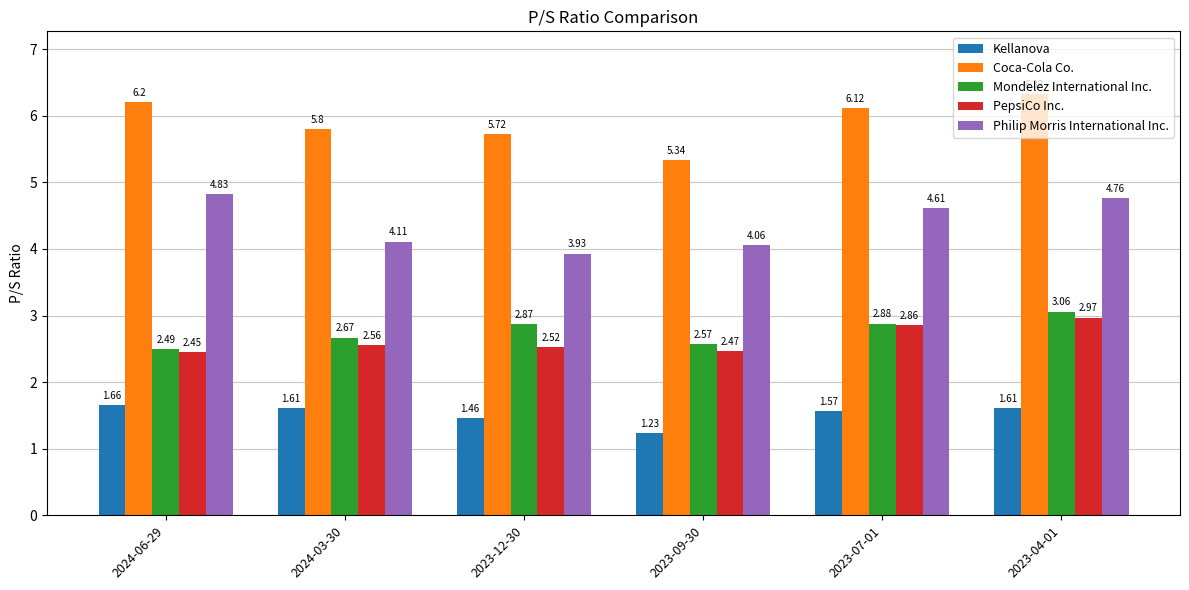

Does the chart contain any negative values?

No